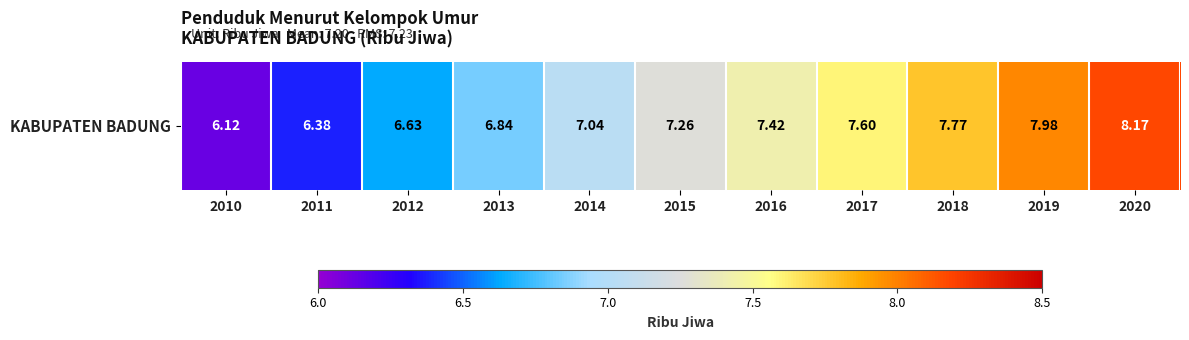

What is the difference between the maximum and second lowest values?

1.8